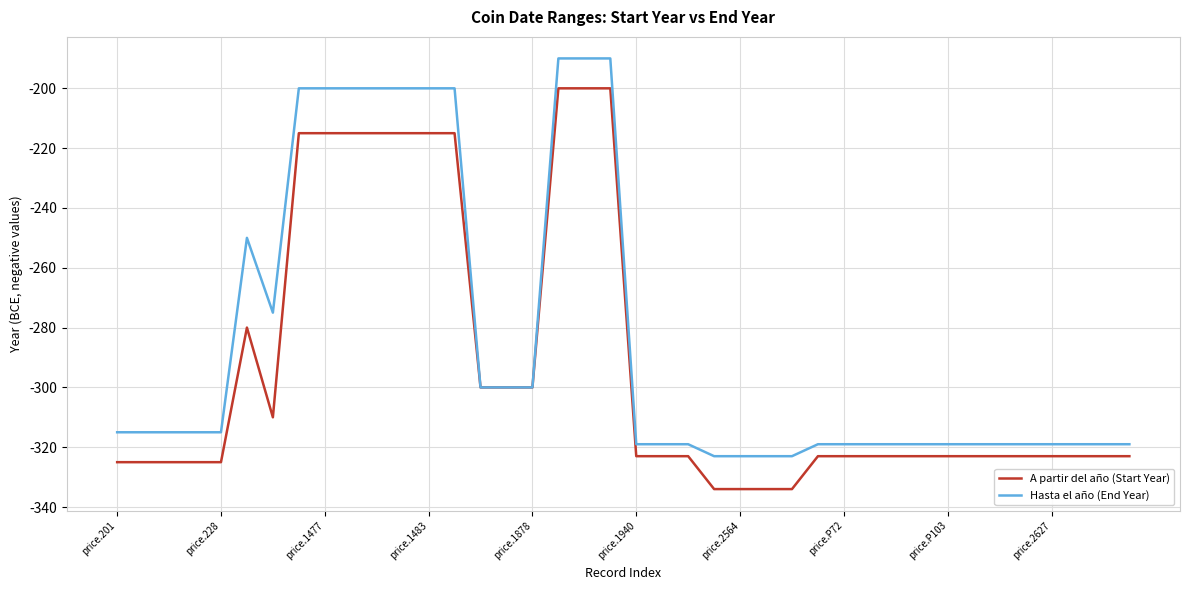

What is the smallest value displayed?

-334